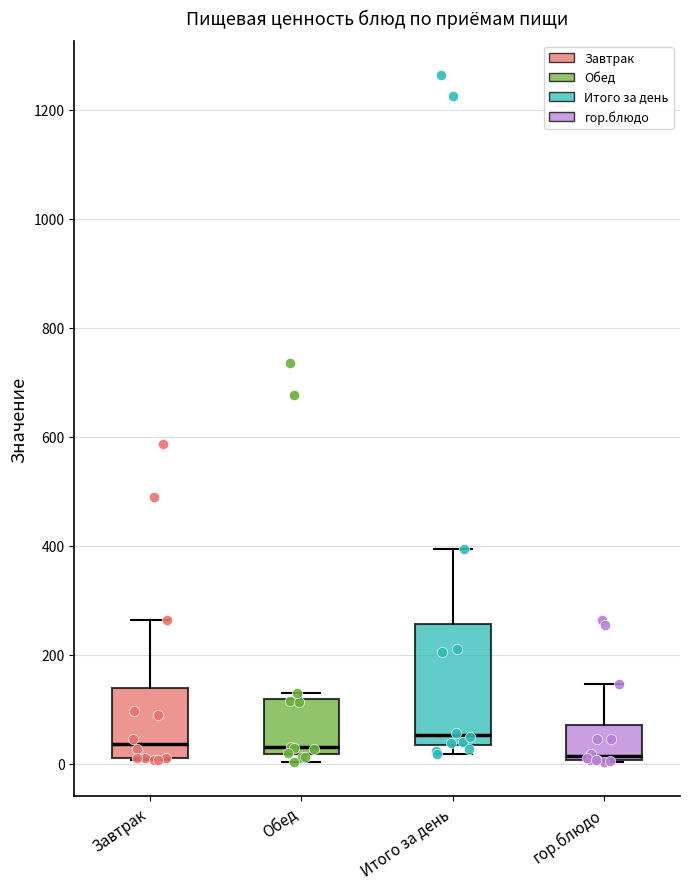

Which box is the tallest, from its lower edge to its upper edge?

Итого за день